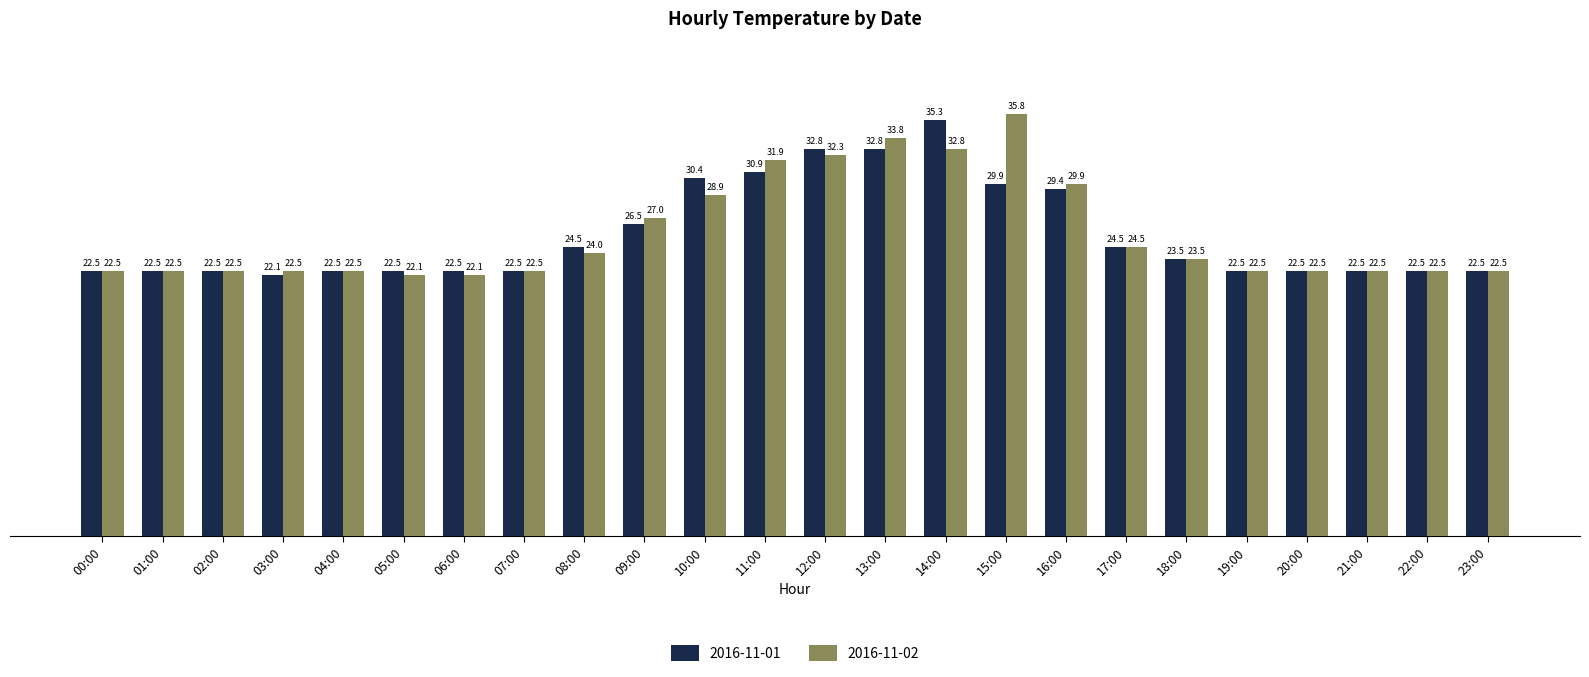

The value of 2016-11-01 at 00:00 is 22.5. True or false?

True